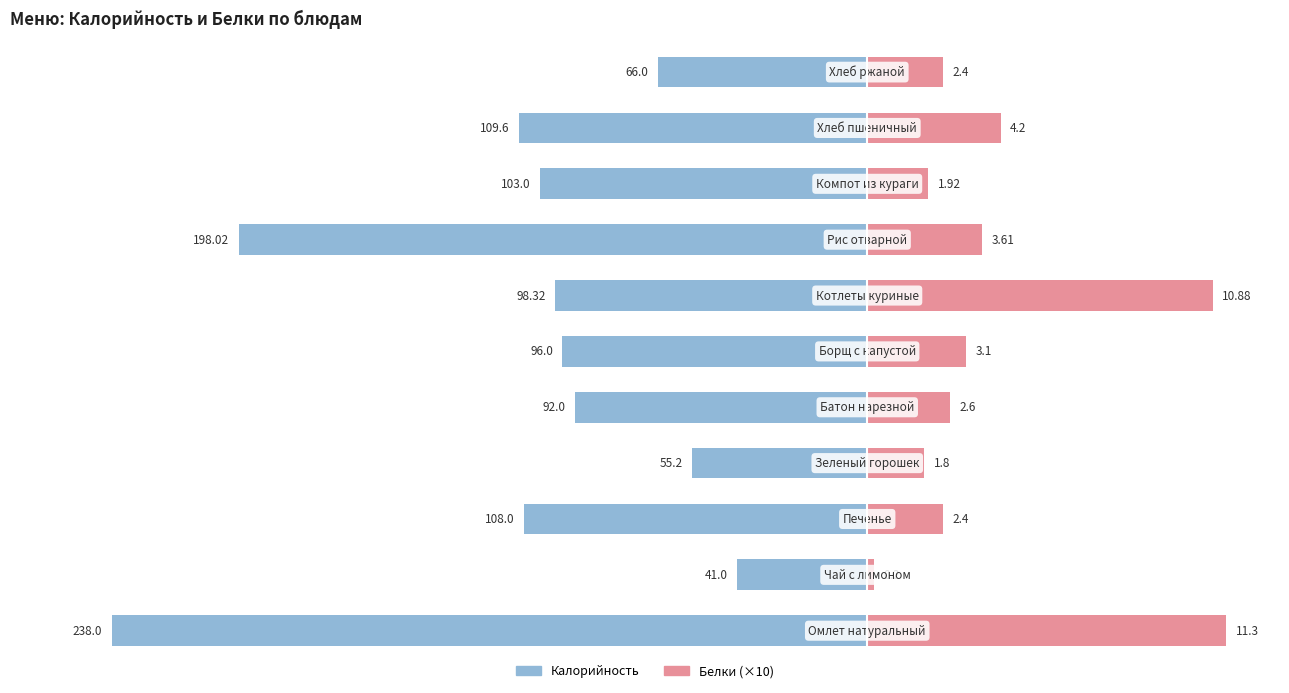

How many distinct data groups are displayed?

2